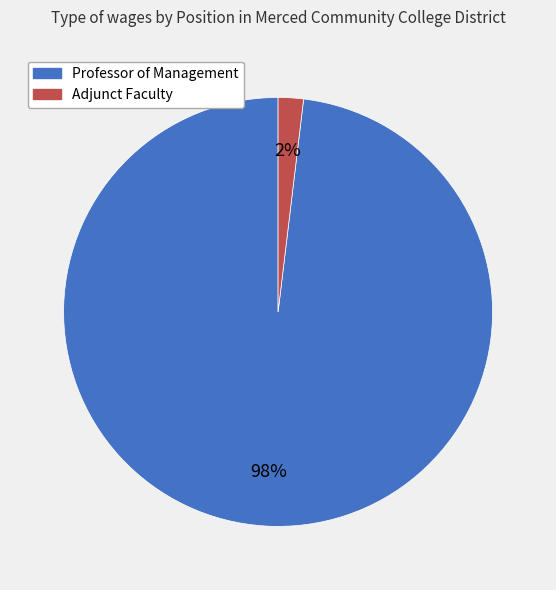

Is the sum of Adjunct Faculty and Professor of Management greater than half?

Yes